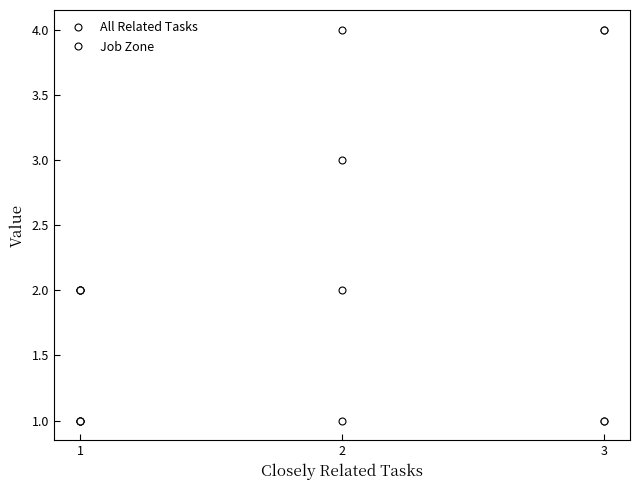

What is the difference between the second highest and second lowest values in the All Related Tasks series?

3